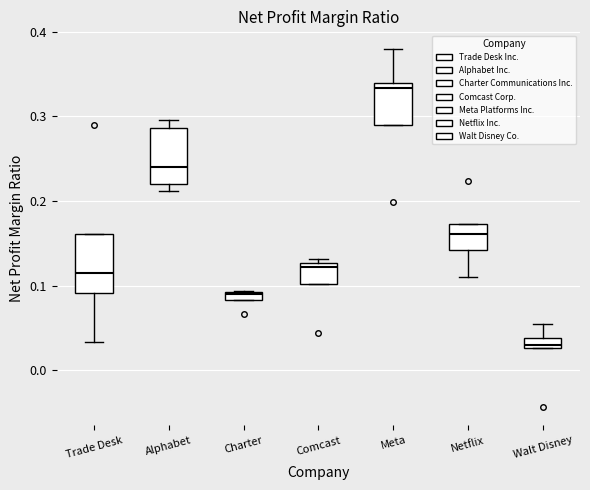

Which box has the highest median line?

Meta